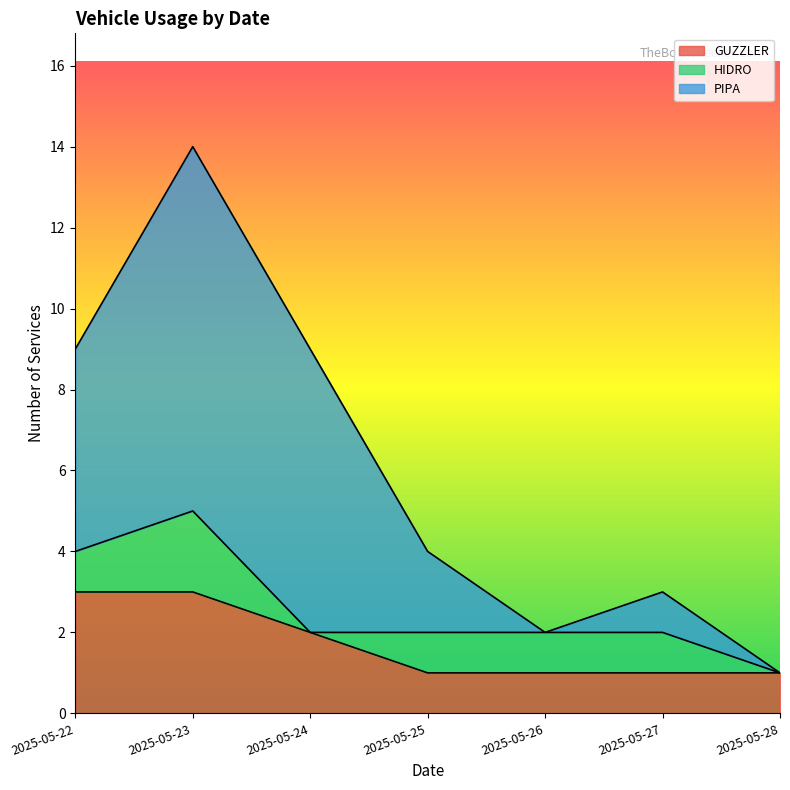

How many lines are shown in the chart?

3